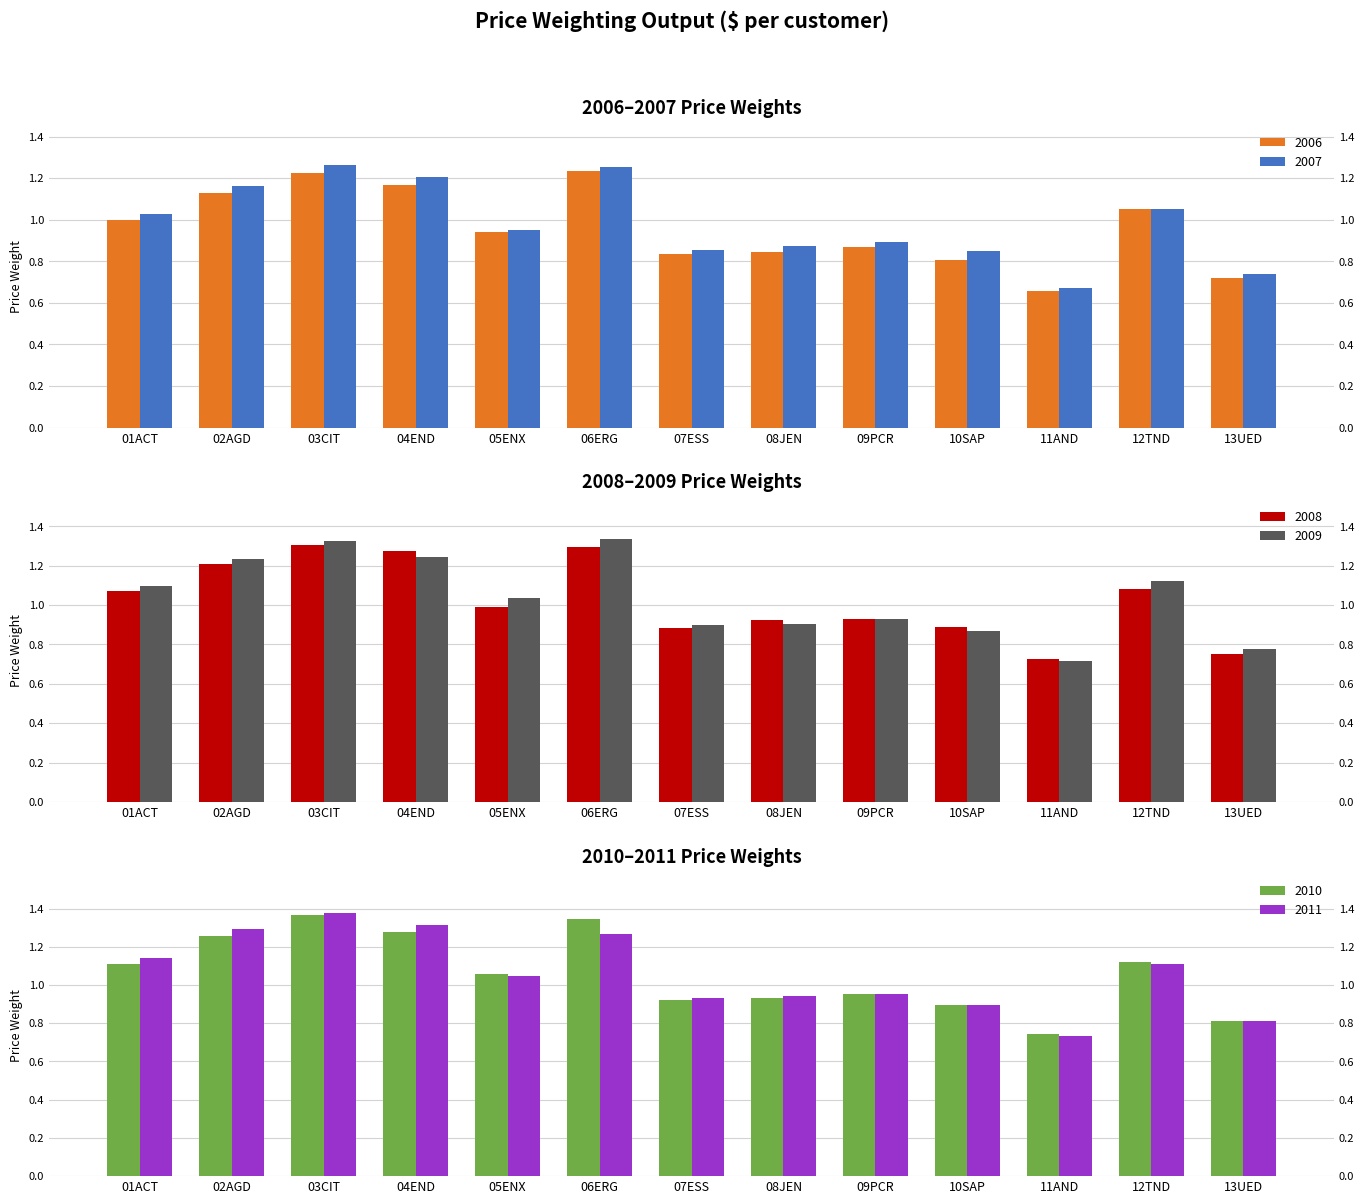

What is the minimum value for 2006?

0.7